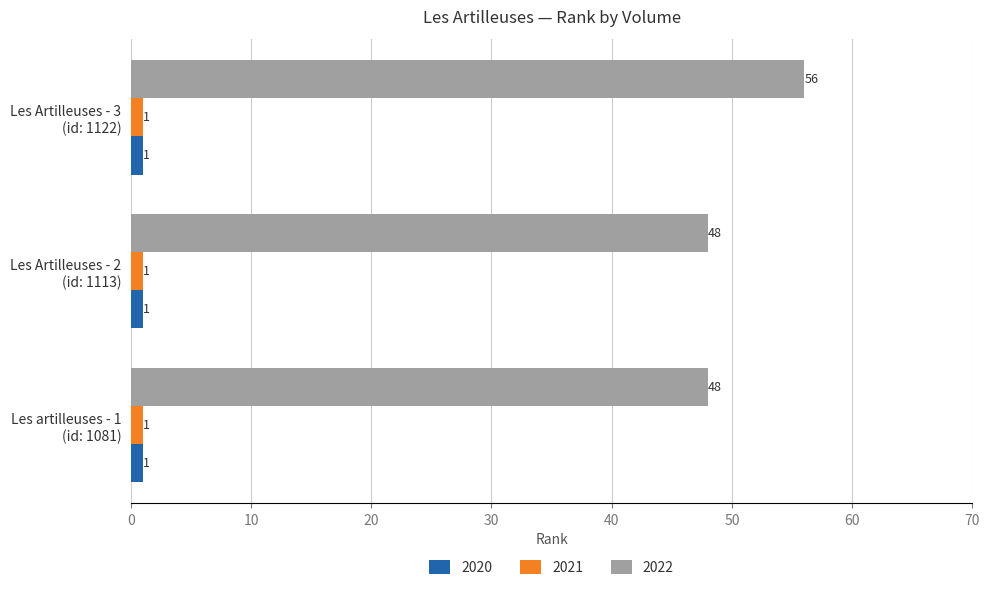

Which series has the largest range (max minus min)?

2022